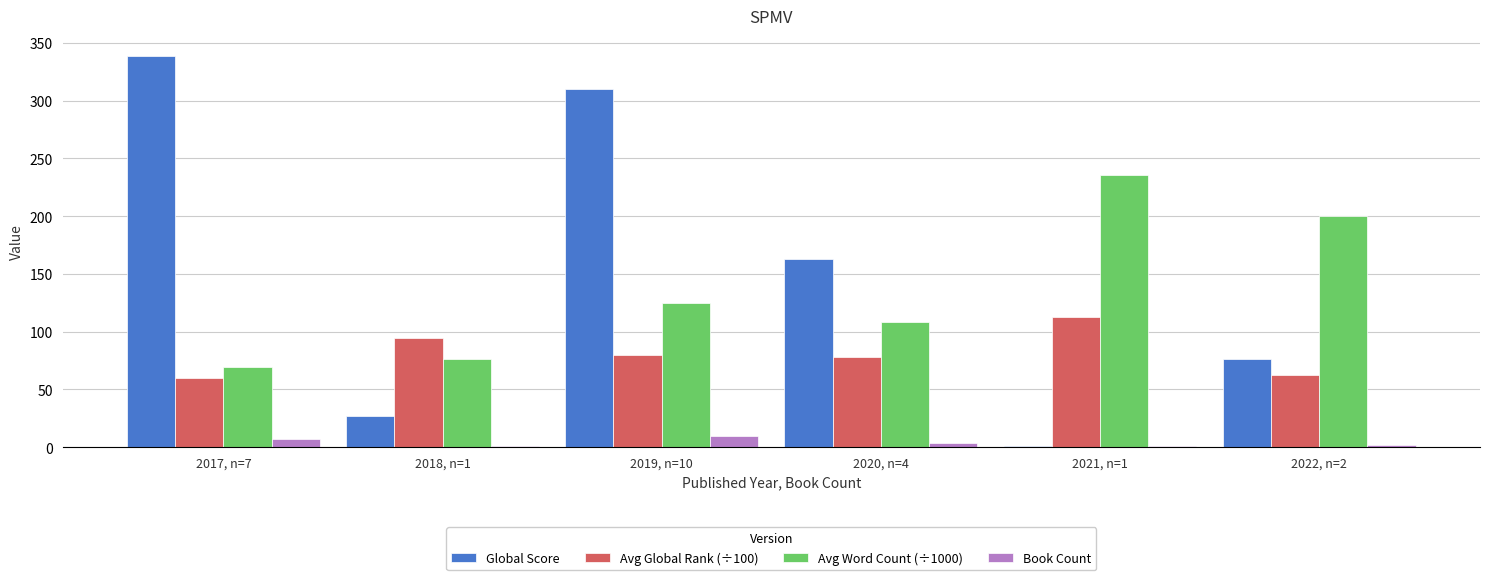

What is the highest value of the Global Score series?

339.0